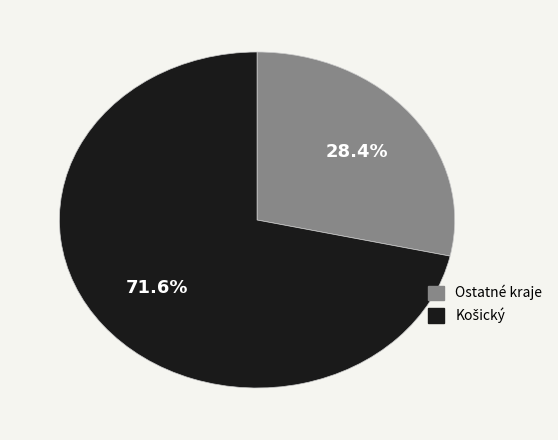

Is there a majority slice in this chart?

Yes